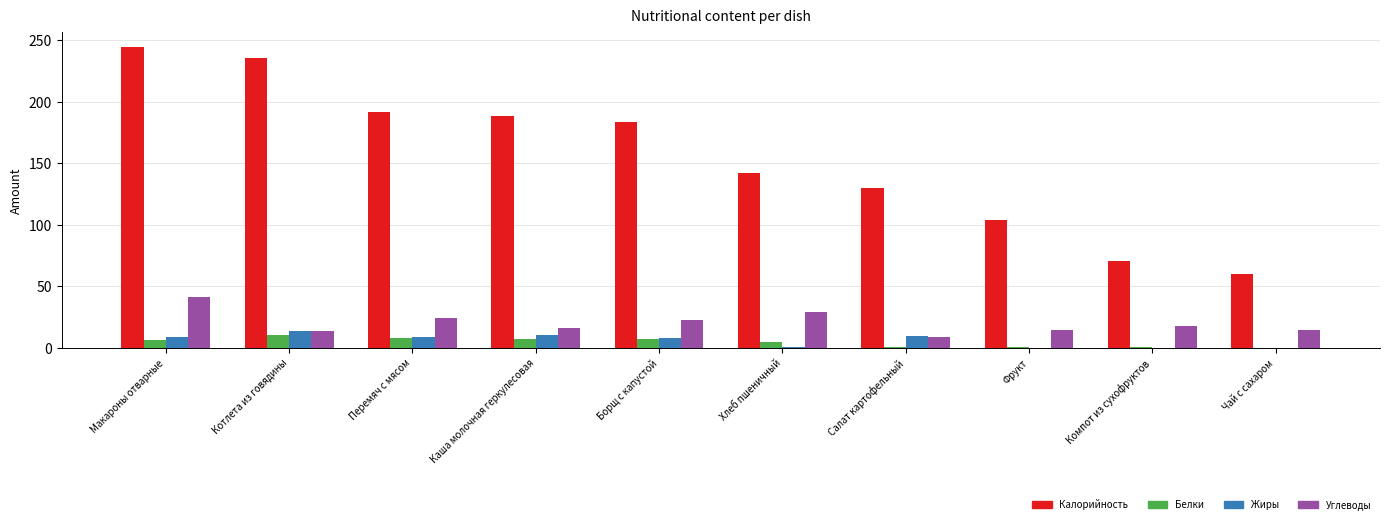

Between Салат картофельный and Компот из сухофруктов, which series saw the biggest shift?

Калорийность